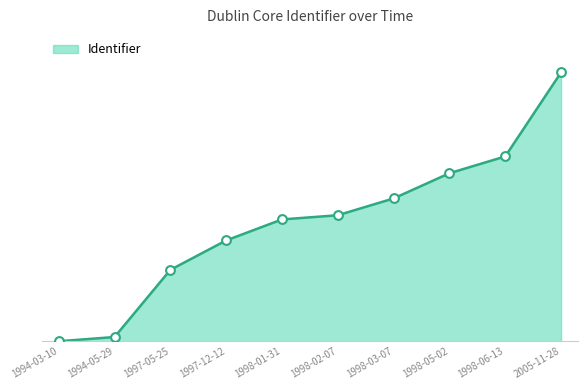

What is the ratio of the value at 1997-12-12 to the value at 2005-11-28?

0.4